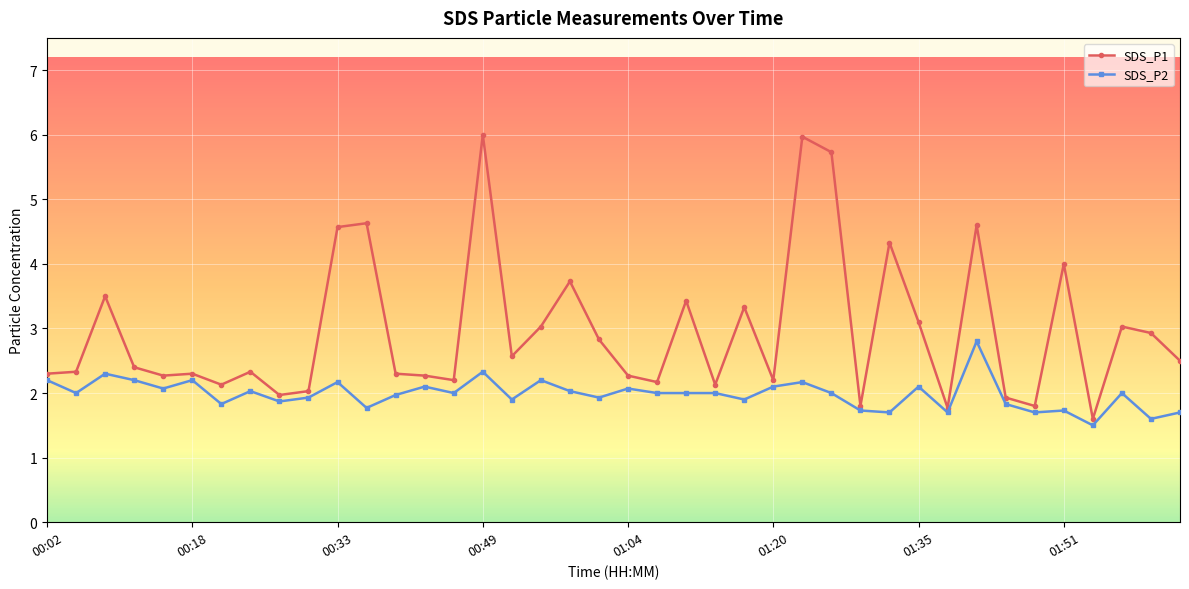

What is the minimum value for SDS_P1?

1.6